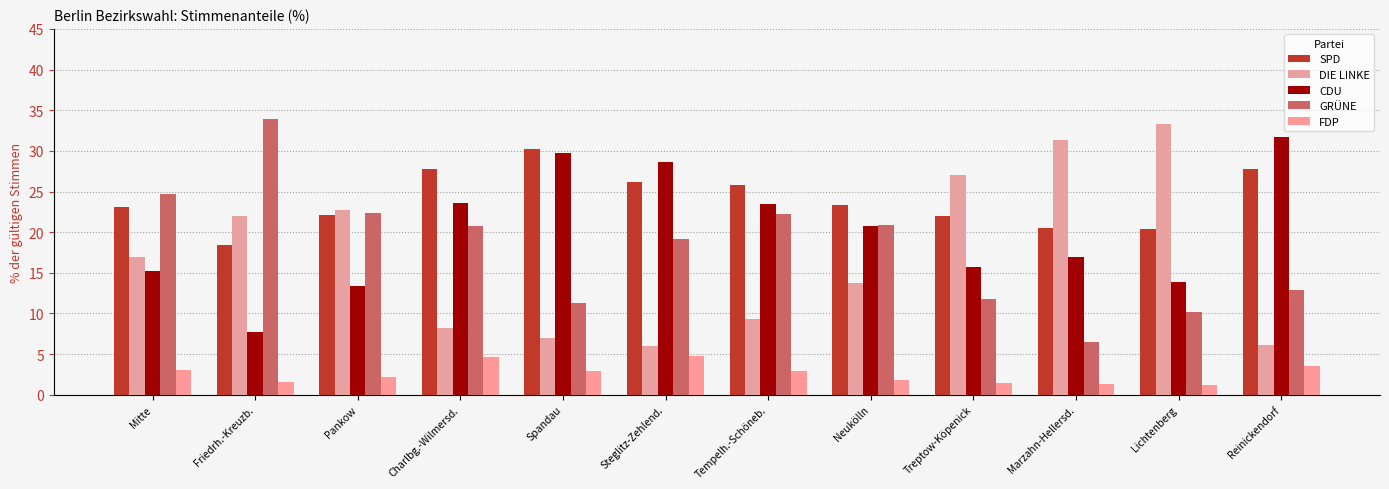

At how many categories does at least one series exceed 17?

12